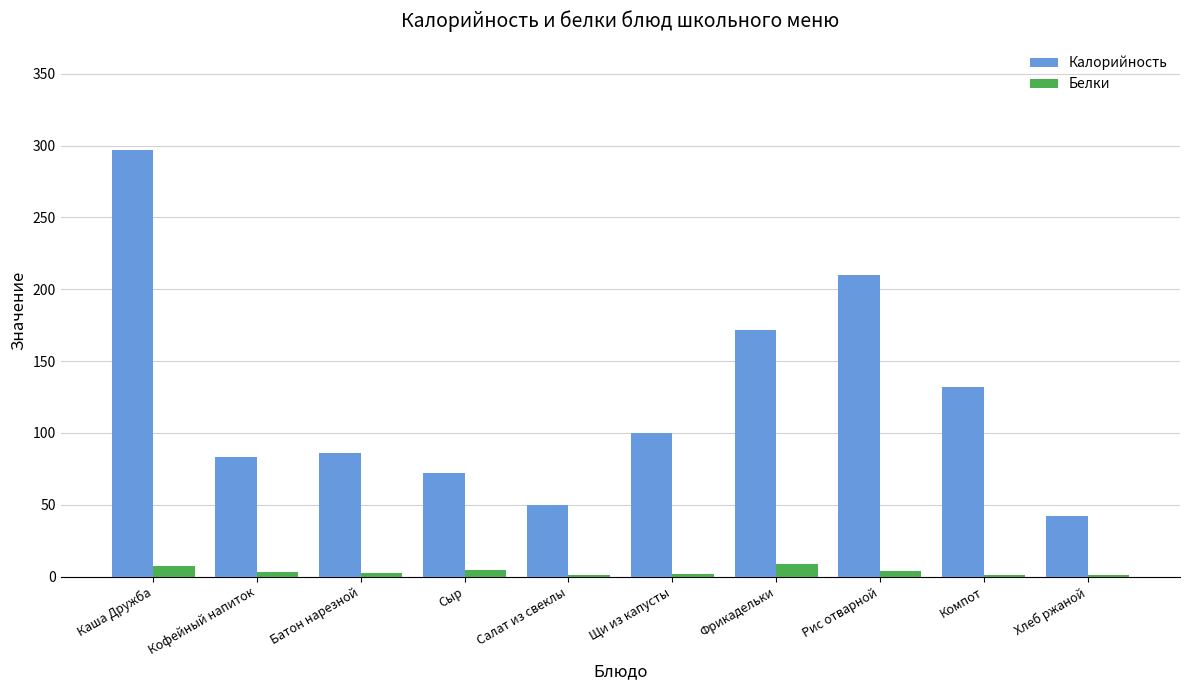

Are the bars horizontal?

No